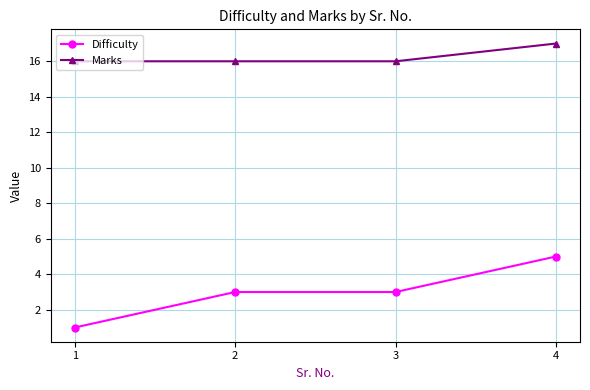

Rank the series by their maximum value, from highest to lowest.

Marks, Difficulty